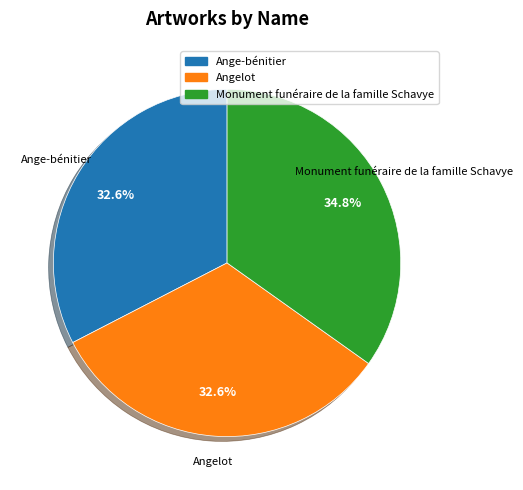

What percentage do Ange-bénitier and Monument funéraire de la famille Schavye together represent?

67.4%